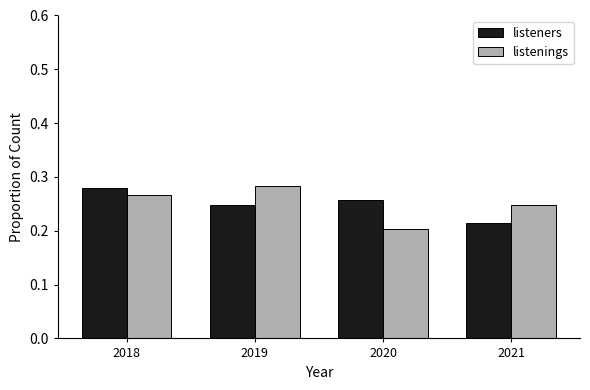

What are all the series names shown in the legend?

listeners, listenings